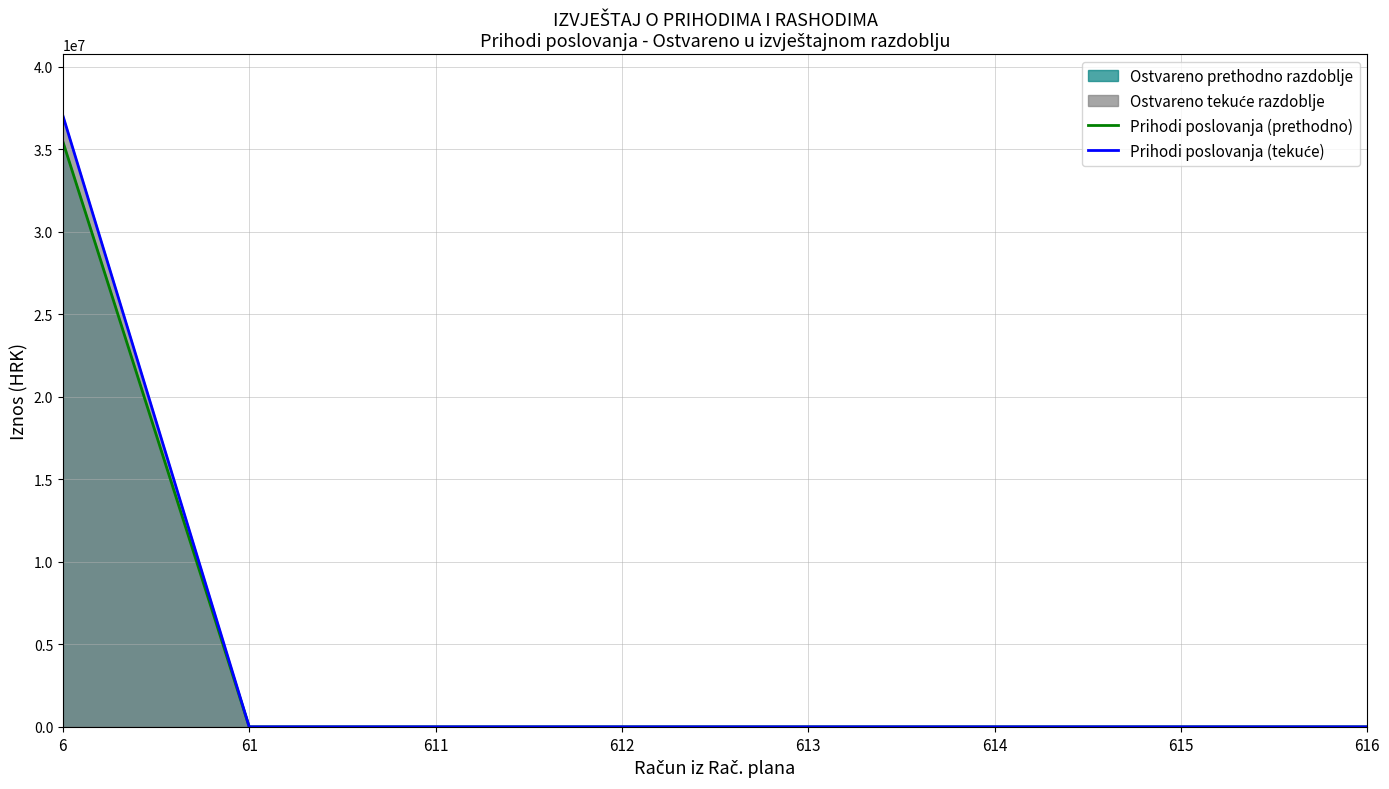

At which label does Prihodi poslovanja (prethodno) reach its peak?

6